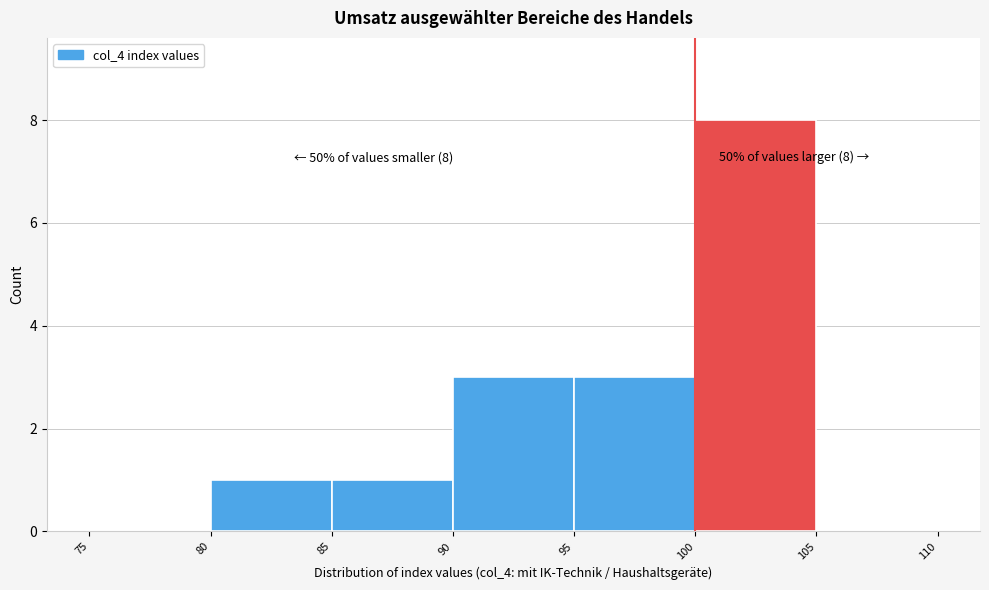

Which range on the x-axis has the tallest bar?

100 to 105